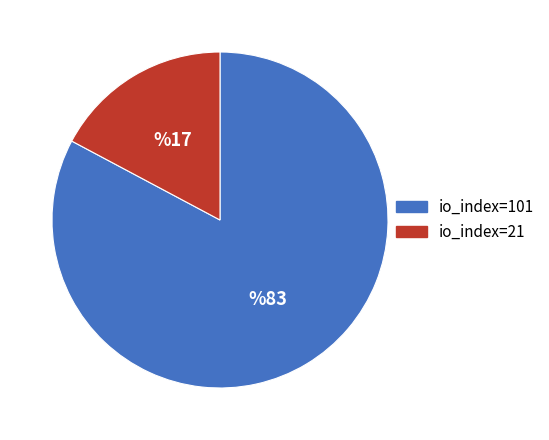

Is the sum of io_index=21 and io_index=101 greater than half?

Yes